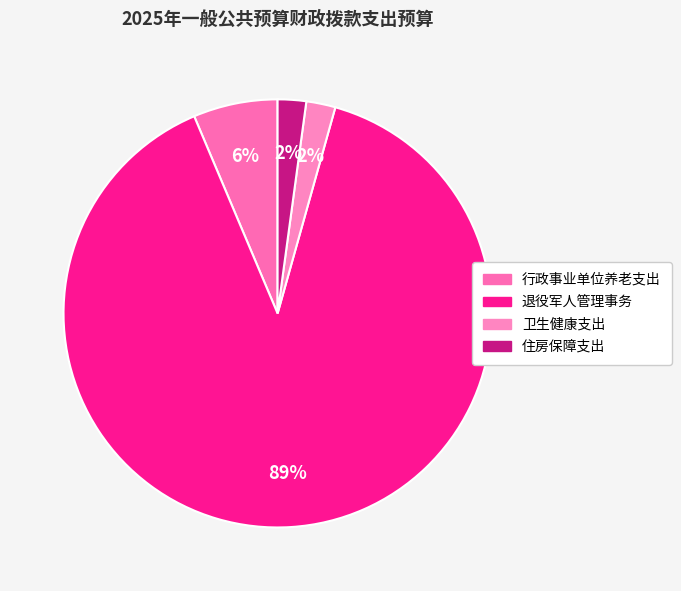

What is the smallest slice in the pie chart?

住房保障支出